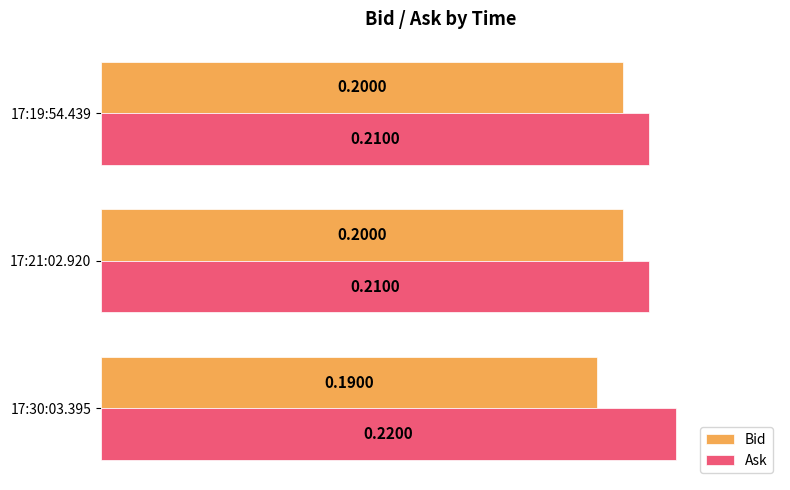

What is the maximum value shown in the chart?

0.2